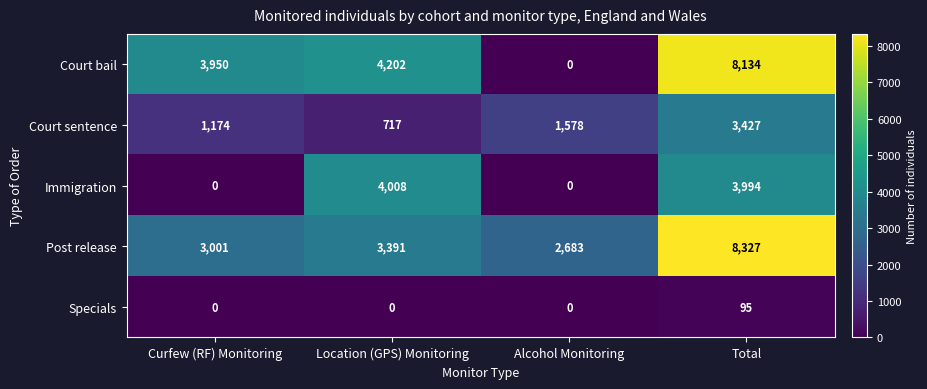

Reading left to right, list all the values displayed in this chart.

Court bail: Curfew (RF) Monitoring=3950	Location (GPS) Monitoring=4202	Alcohol Monitoring=0	Total=8134
Court sentence: Curfew (RF) Monitoring=1174	Location (GPS) Monitoring=717	Alcohol Monitoring=1578	Total=3427
Immigration: Curfew (RF) Monitoring=0	Location (GPS) Monitoring=4008	Alcohol Monitoring=0	Total=3994
Post release: Curfew (RF) Monitoring=3001	Location (GPS) Monitoring=3391	Alcohol Monitoring=2683	Total=8327
Specials: Curfew (RF) Monitoring=0	Location (GPS) Monitoring=0	Alcohol Monitoring=0	Total=95